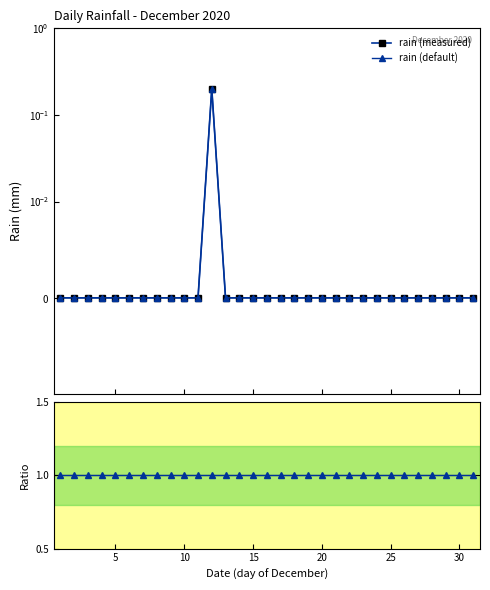

Reading right to left, extract all data points from this chart.

rain (measured): 0.0	0.0	0.0	0.0	0.0	0.0	0.0	0.0	0.0	0.0	0.0	0.0	0.0	0.0	0.0	0.0	0.0	0.0	0.0	0.2	0.0	0.0	0.0	0.0	0.0	0.0	0.0	0.0	0.0	0.0	0.0
rain (default): 0.0	0.0	0.0	0.0	0.0	0.0	0.0	0.0	0.0	0.0	0.0	0.0	0.0	0.0	0.0	0.0	0.0	0.0	0.0	0.2	0.0	0.0	0.0	0.0	0.0	0.0	0.0	0.0	0.0	0.0	0.0
Ratio to measured: 1.0	1.0	1.0	1.0	1.0	1.0	1.0	1.0	1.0	1.0	1.0	1.0	1.0	1.0	1.0	1.0	1.0	1.0	1.0	1.0	1.0	1.0	1.0	1.0	1.0	1.0	1.0	1.0	1.0	1.0	1.0